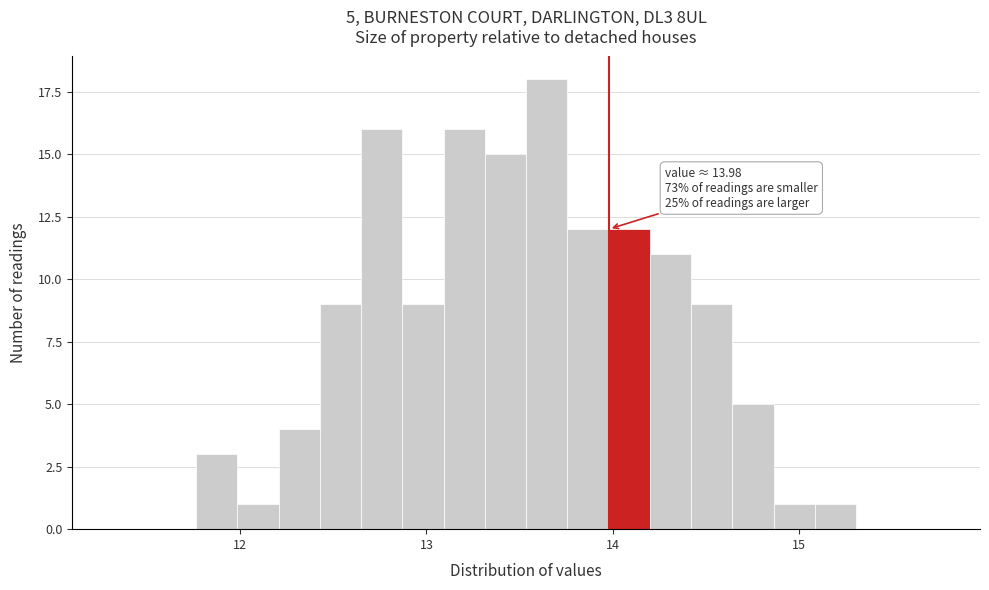

Around what value on the x-axis is the tallest bar? Give the approximate position of its centre, as read against the axis.

13.6